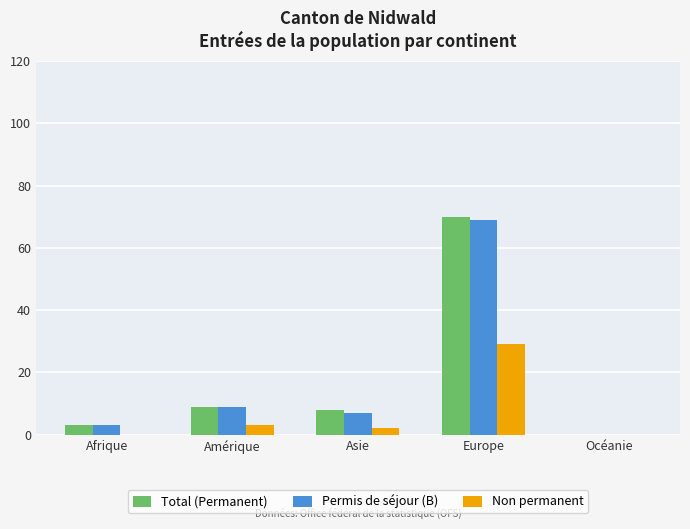

Reading right to left, what are all the values shown in this chart?

Total (Permanent): Océanie=0	Europe=70	Asie=8	Amérique=9	Afrique=3
Permis de séjour (B): Océanie=0	Europe=69	Asie=7	Amérique=9	Afrique=3
Non permanent: Océanie=0	Europe=29	Asie=2	Amérique=3	Afrique=0